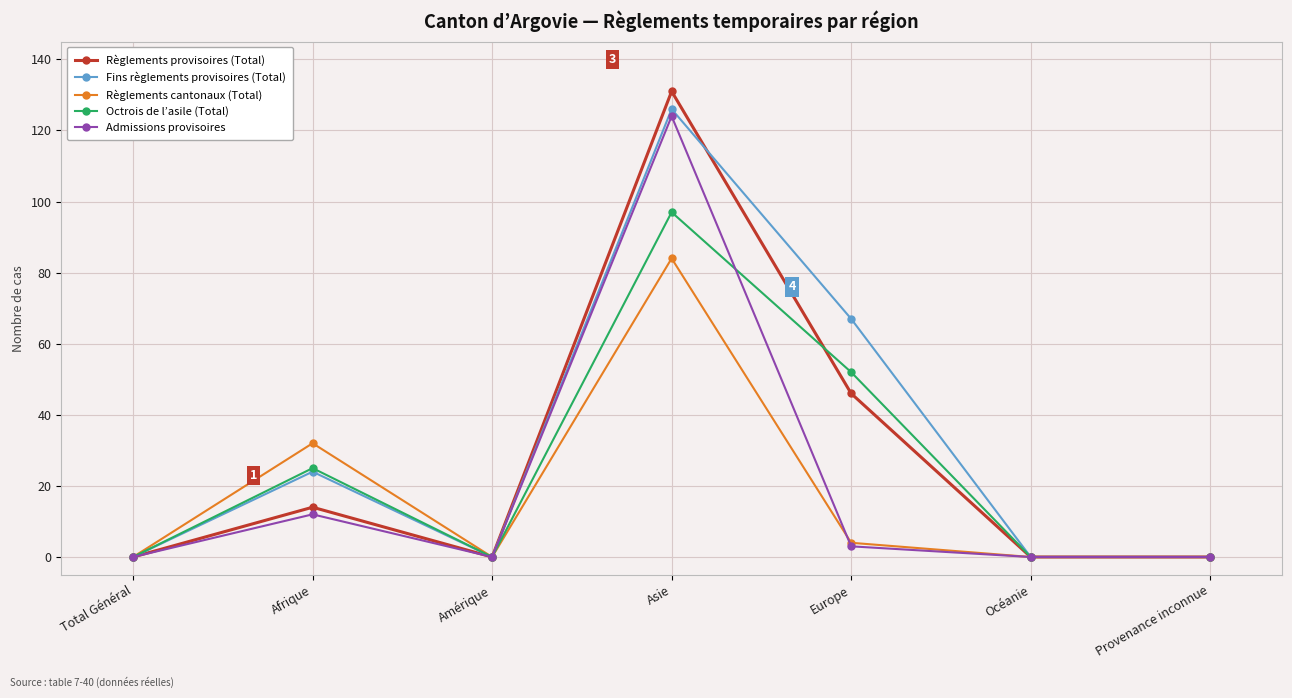

What is the difference between the Règlements provisoires (Total) values at Europe and Asie?

85